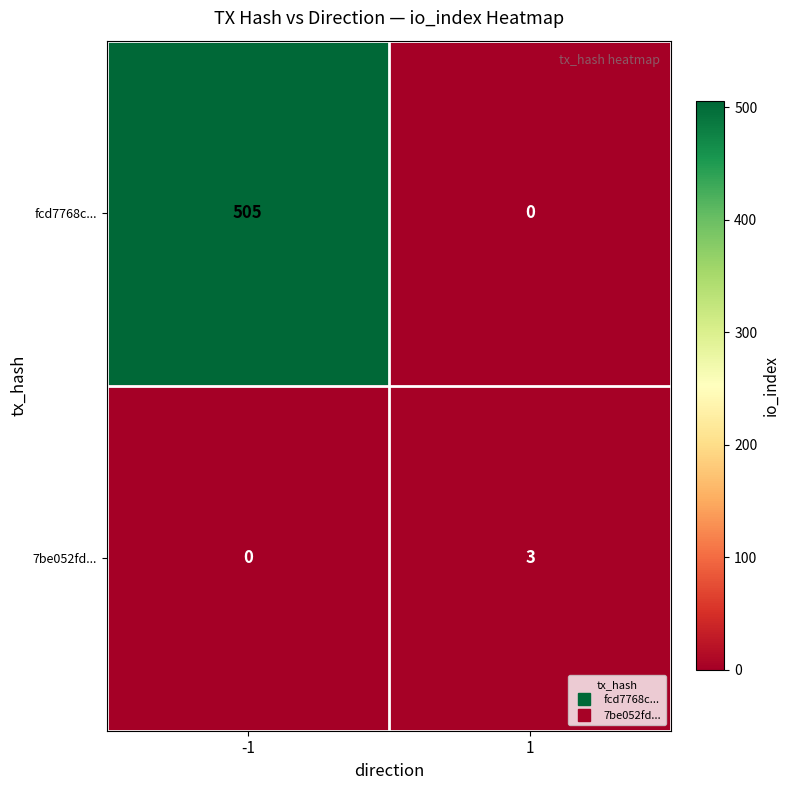

What is the total value across all series at 1?

3